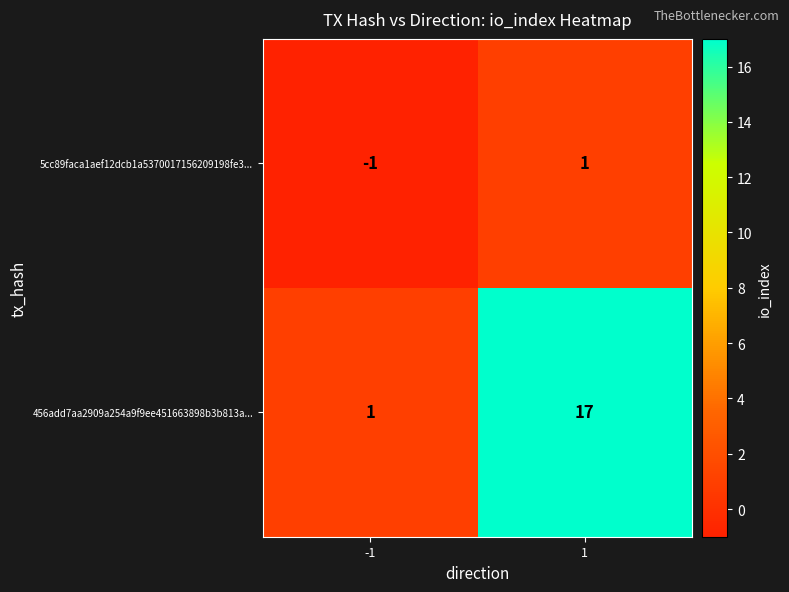

What is the total value across all series at 1?

18